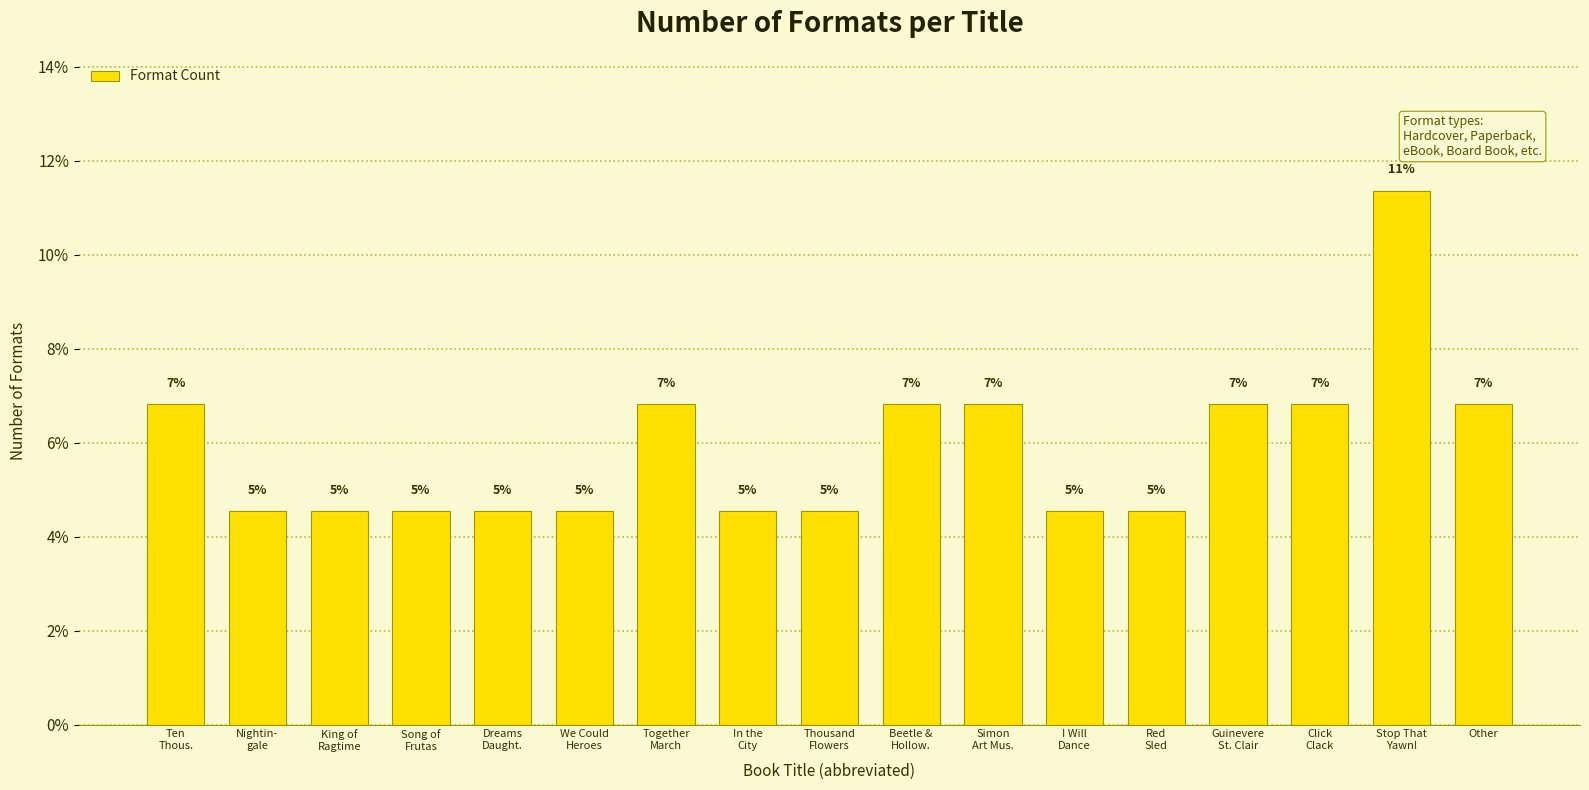

Reading left to right, transcribe all the data shown in this chart.

Ten
Thous.=6.8	Nightin-
gale=4.5	King of
Ragtime=4.5	Song of
Frutas=4.5	Dreams
Daught.=4.5	We Could
Heroes=4.5	Together
March=6.8	In the
City=4.5	Thousand
Flowers=4.5	Beetle &
Hollow.=6.8	Simon
Art Mus.=6.8	I Will
Dance=4.5	Red
Sled=4.5	Guinevere
St. Clair=6.8	Click
Clack=6.8	Stop That
Yawn!=11.4	Other=6.8